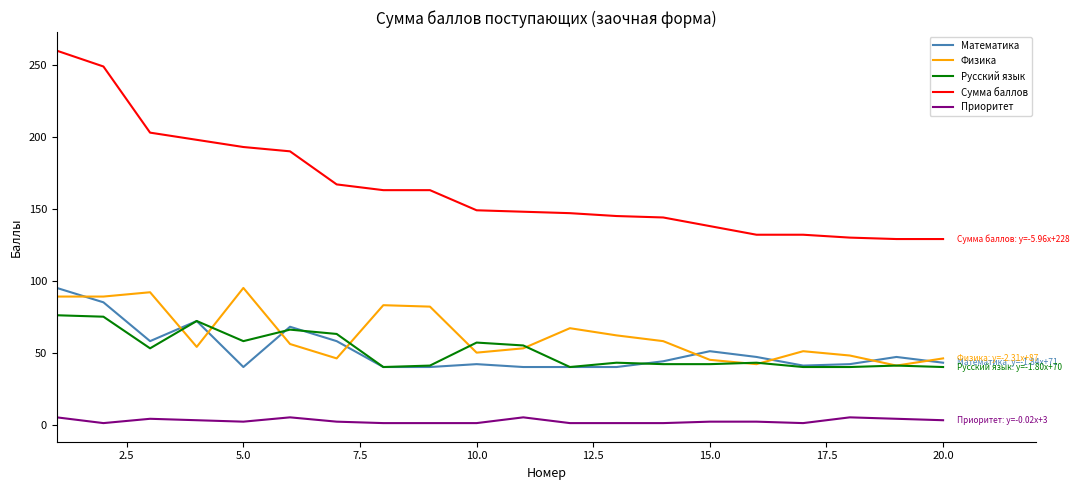

Which series has the largest range (max minus min)?

Сумма баллов